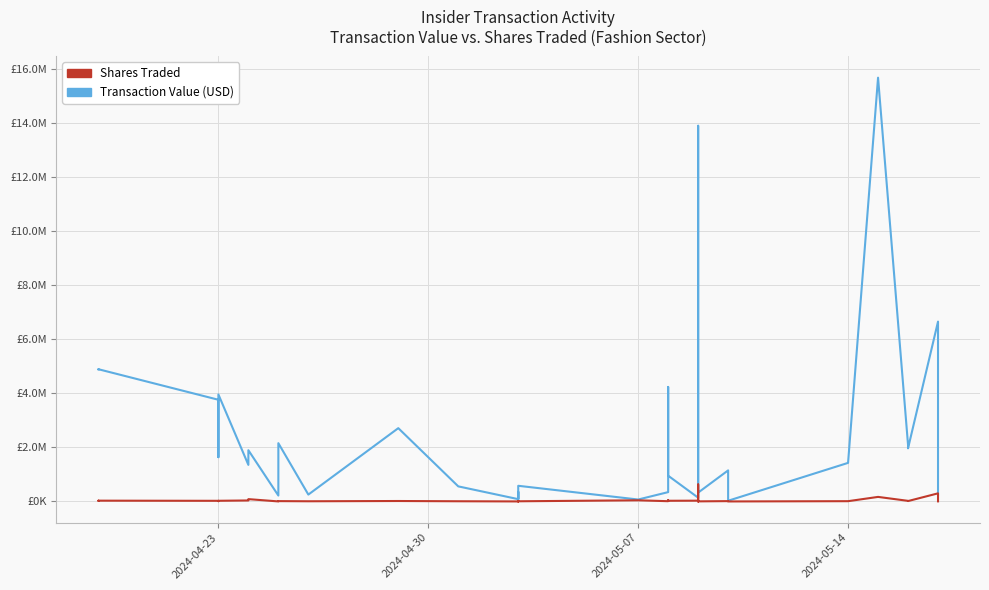

What is the value of the Shares Traded point at the 34th from the left?

10174